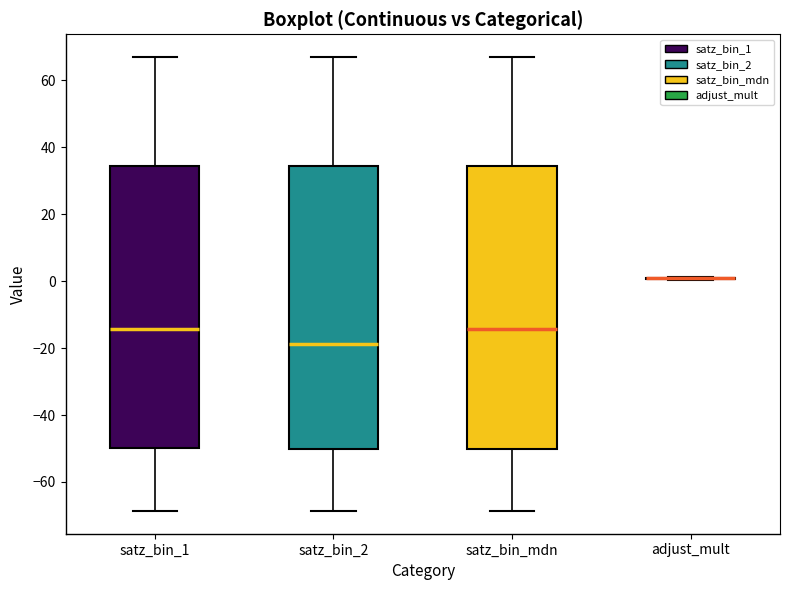

Where does the median line of the box for satz_bin_2 sit on the y-axis? The values are not printed on the chart, so give them approximately, as read against the axis.

-18